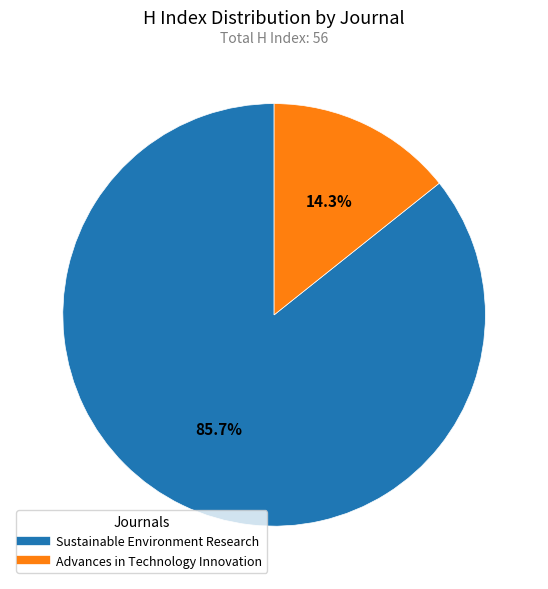

To the nearest percent, what portion does Advances in Technology Innovation represent?

14%